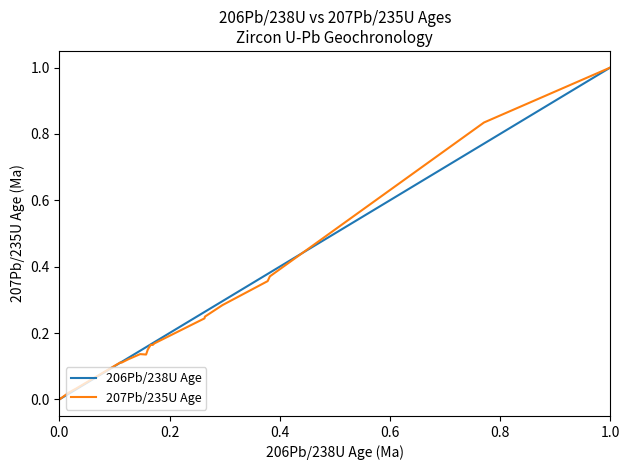

What is the greatest value displayed?

1.0